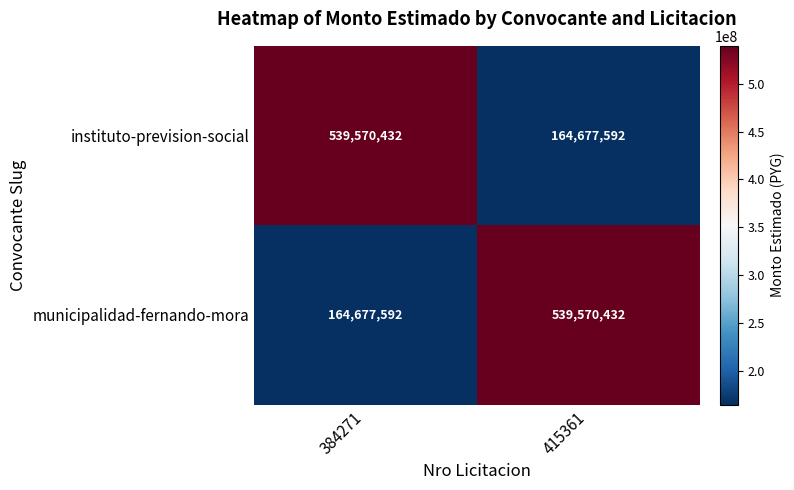

What is the spread (max minus min) of values at 384271?

374892840